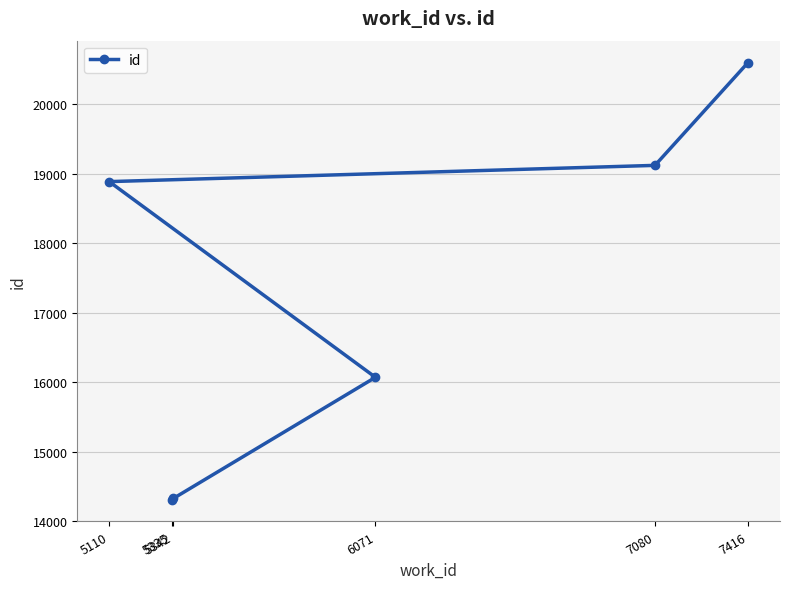

At which label is the value closest to 17457?

6071